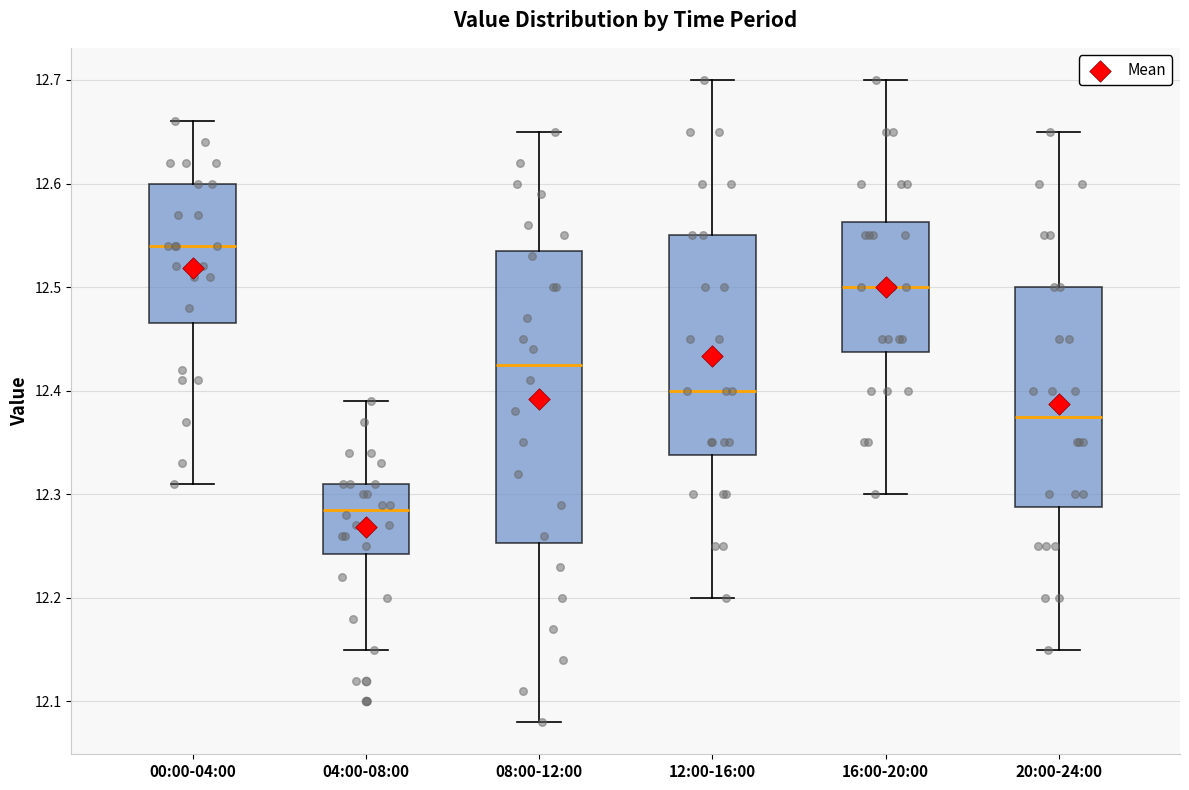

Reading left to right, transcribe this box plot: for each box, give where its median line is, the range the box spans, and where its two whiskers end, as read against the y-axis. The values are not printed on the chart, so give them approximately, as read against the axis.

00:00-04:00: median 12.54, box 12.47 to 12.60, whiskers 12.31 to 12.66
04:00-08:00: median 12.29, box 12.24 to 12.31, whiskers 12.15 to 12.39
08:00-12:00: median 12.43, box 12.25 to 12.54, whiskers 12.08 to 12.65
12:00-16:00: median 12.40, box 12.34 to 12.55, whiskers 12.20 to 12.70
16:00-20:00: median 12.50, box 12.44 to 12.56, whiskers 12.30 to 12.70
20:00-24:00: median 12.38, box 12.29 to 12.50, whiskers 12.15 to 12.65